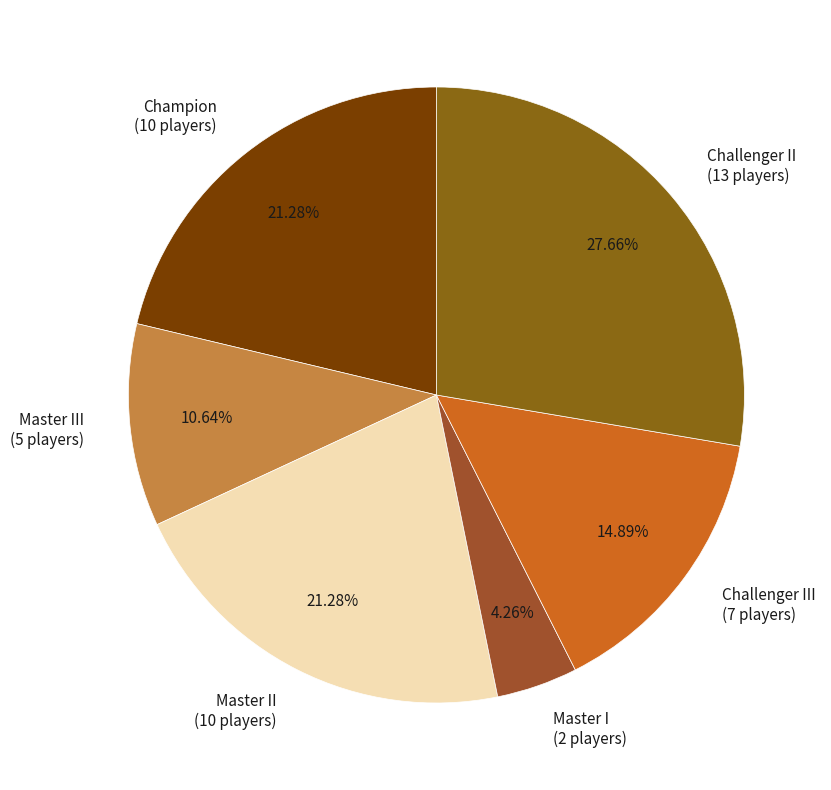

Count the number of slices in the pie.

6